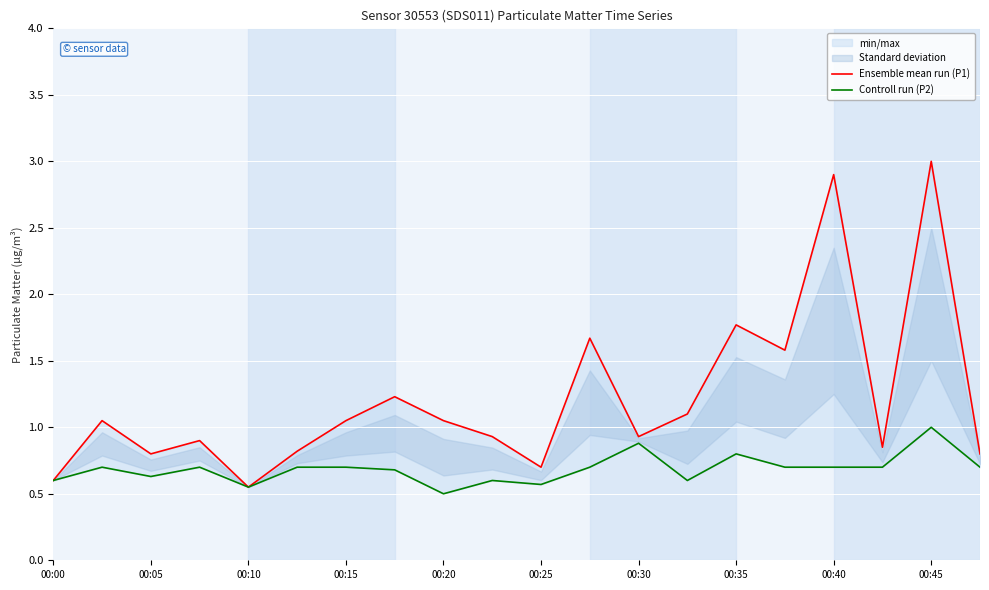

True or false: Controll run (P2) and Ensemble mean run (P1) intersect in this chart.

False